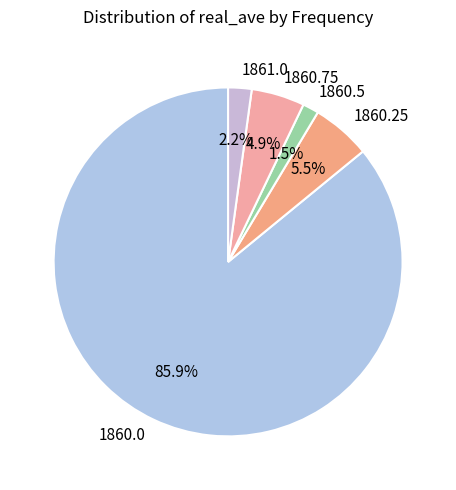

Does 1860.25 represent more than half of the total?

No